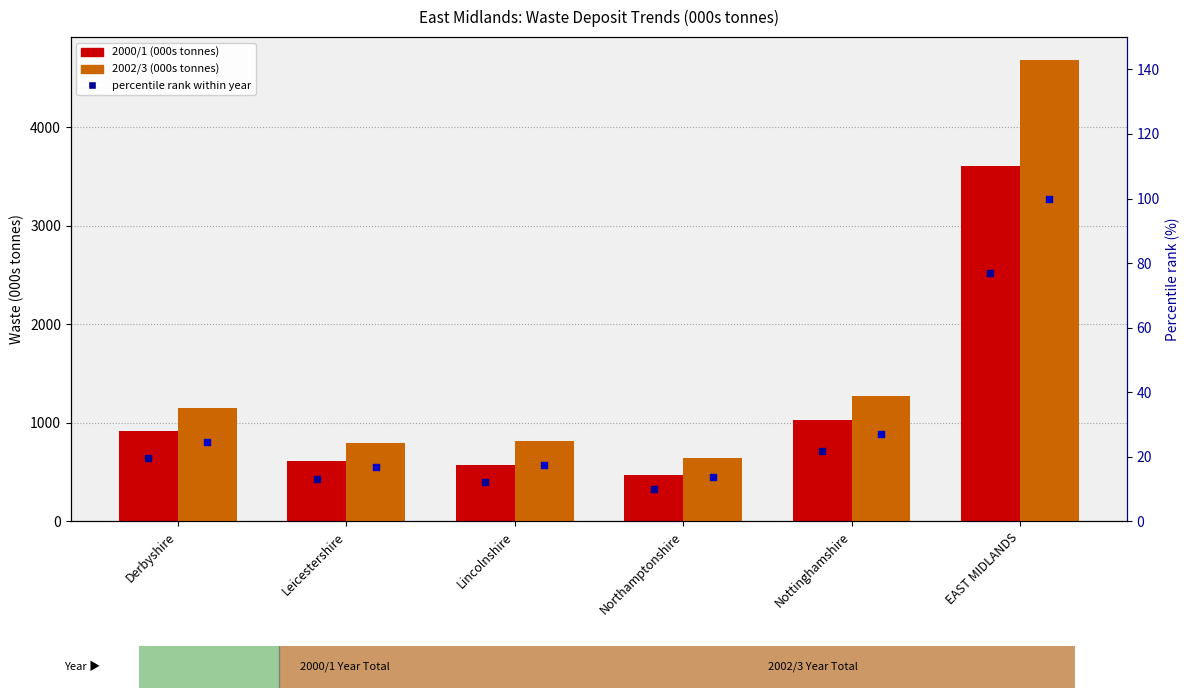

Which series contains the lowest Y value?

percentile rank 2000/1